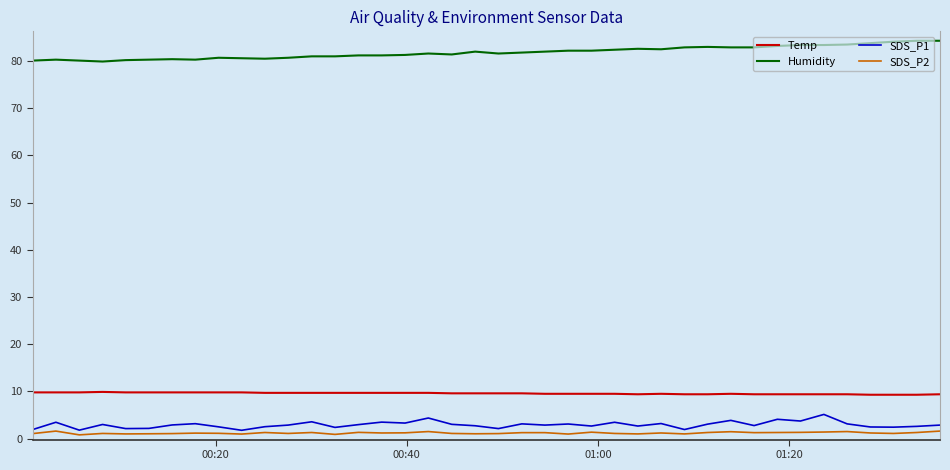

True or false: SDS_P2 and SDS_P1 cross at least once.

False